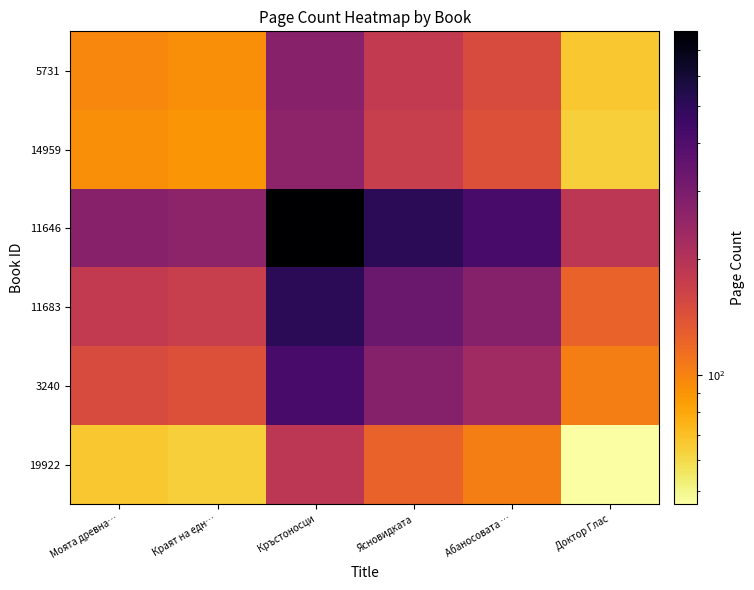

Reading left to right, extract all data points from this chart.

5731: Моята древна…=97.4	Краят на едн…=93.2	Кръстоносци=276.0	Ясновидката=180.7	Абаносовата …=149.6	Доктор Глас=67.1
14959: Моята древна…=93.2	Краят на едн…=89.1	Кръстоносци=264.0	Ясновидката=172.8	Абаносовата …=143.1	Доктор Глас=64.1
11646: Моята древна…=276.0	Краят на едн…=264.0	Кръстоносци=782.0	Ясновидката=512.0	Абаносовата …=424.0	Доктор Глас=190.0
11683: Моята древна…=180.7	Краят на едн…=172.8	Кръстоносци=512.0	Ясновидката=335.2	Абаносовата …=277.6	Доктор Глас=124.4
3240: Моята древна…=149.6	Краят на едн…=143.1	Кръстоносци=424.0	Ясновидката=277.6	Абаносовата …=229.9	Доктор Глас=103.0
19922: Моята древна…=67.1	Краят на едн…=64.1	Кръстоносци=190.0	Ясновидката=124.4	Абаносовата …=103.0	Доктор Глас=46.2